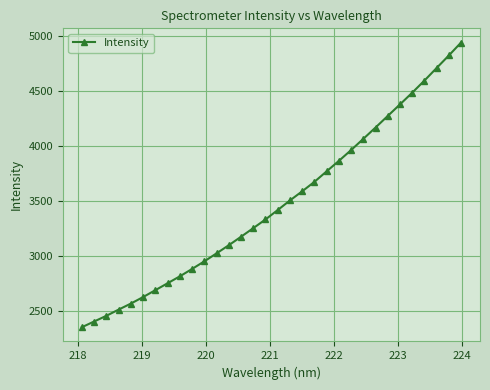

What is the value of the 26th point from the left?

4274.7